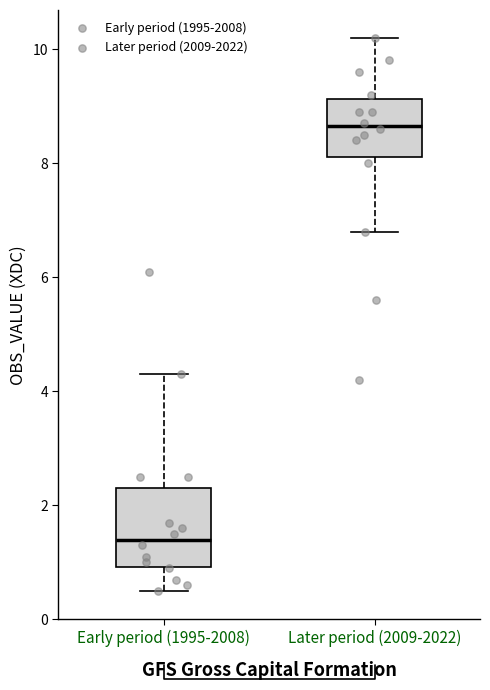

Comparing the boxes themselves (not the whiskers), which one is the tallest?

Early period (1995-2008)